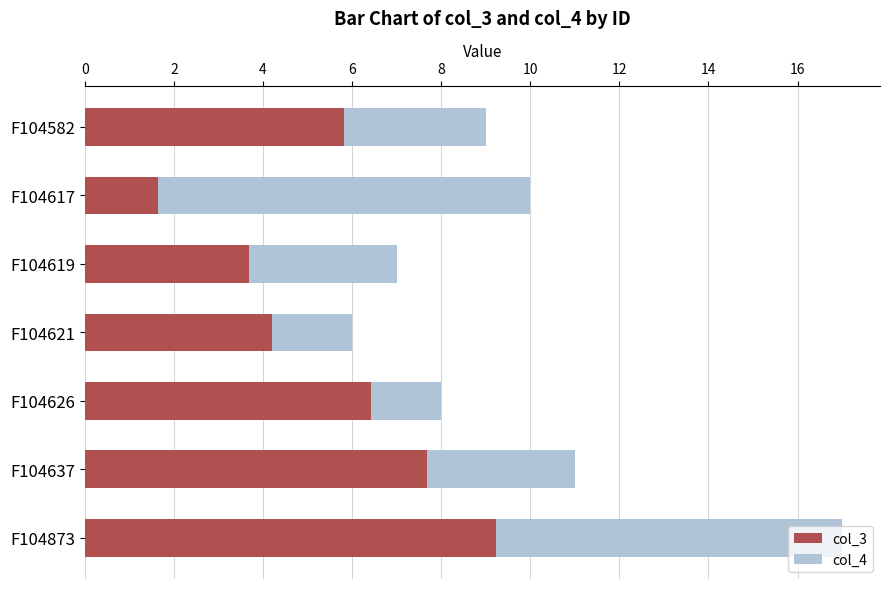

At F104619, list the series in order from smallest to largest.

col_3, col_4